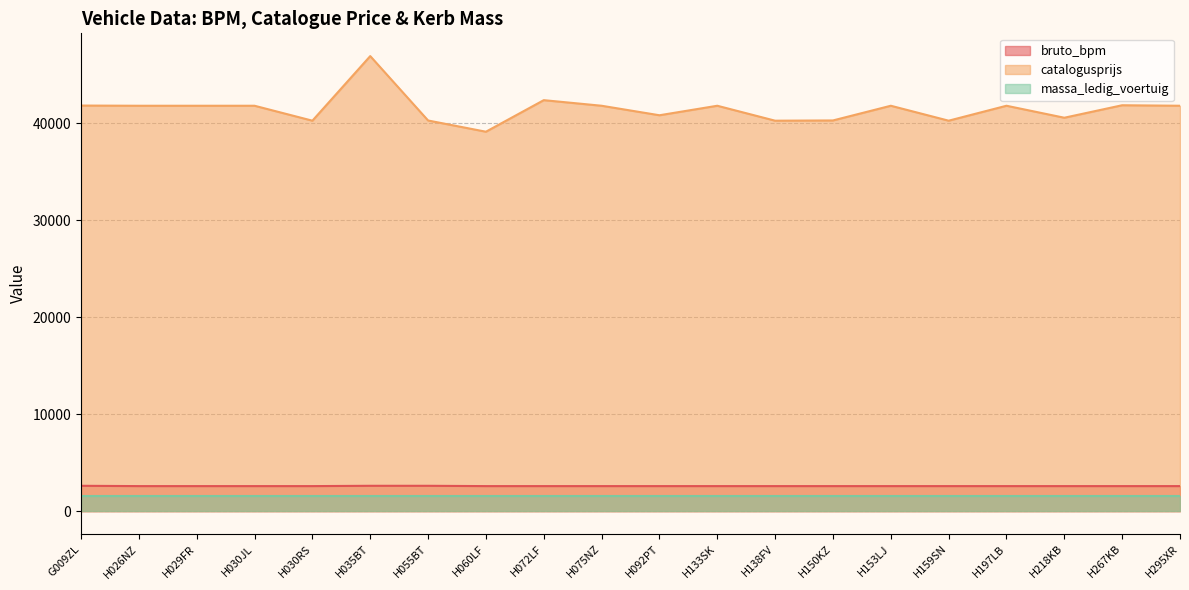

What is the maximum value shown in the chart?

46904